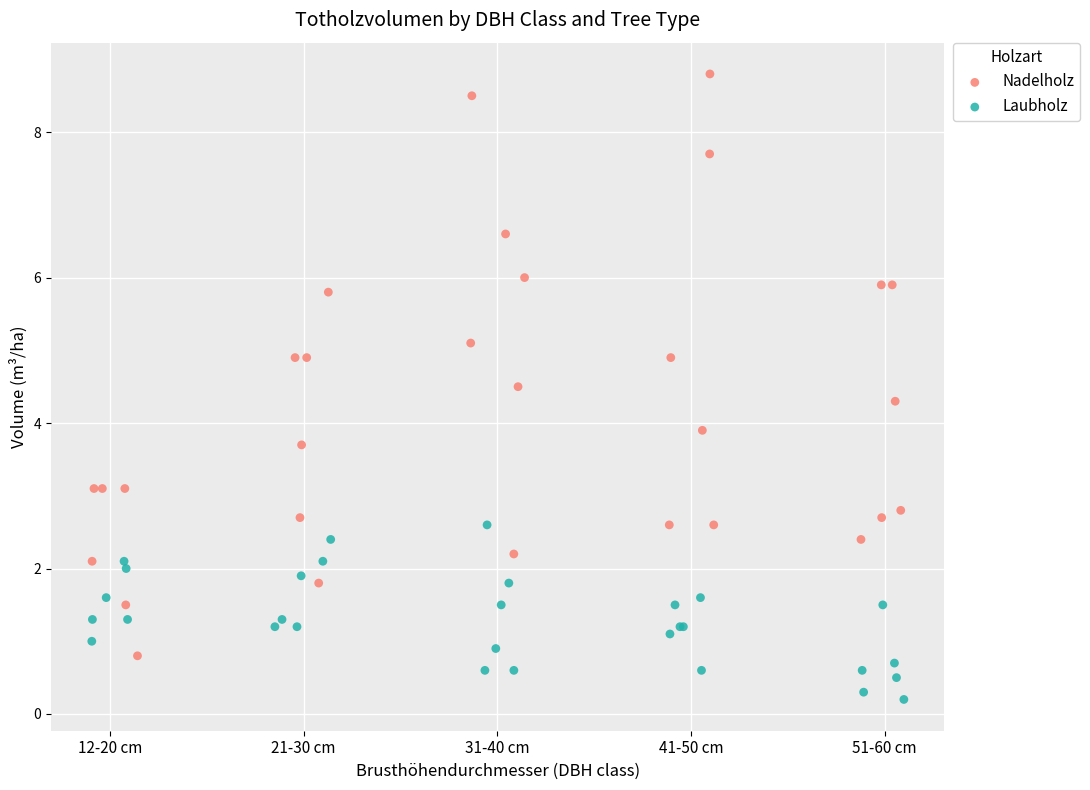

Which series reaches the minimum Y coordinate?

Laubholz